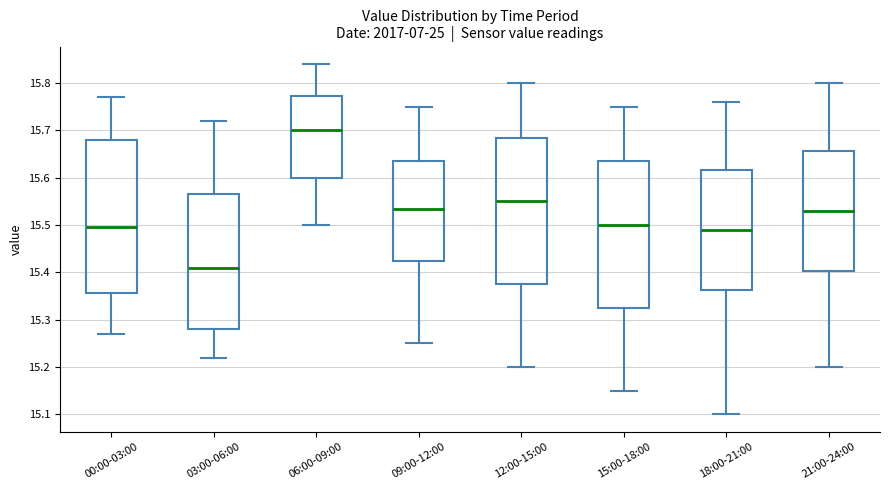

Which box has the lowest median line?

03:00-06:00